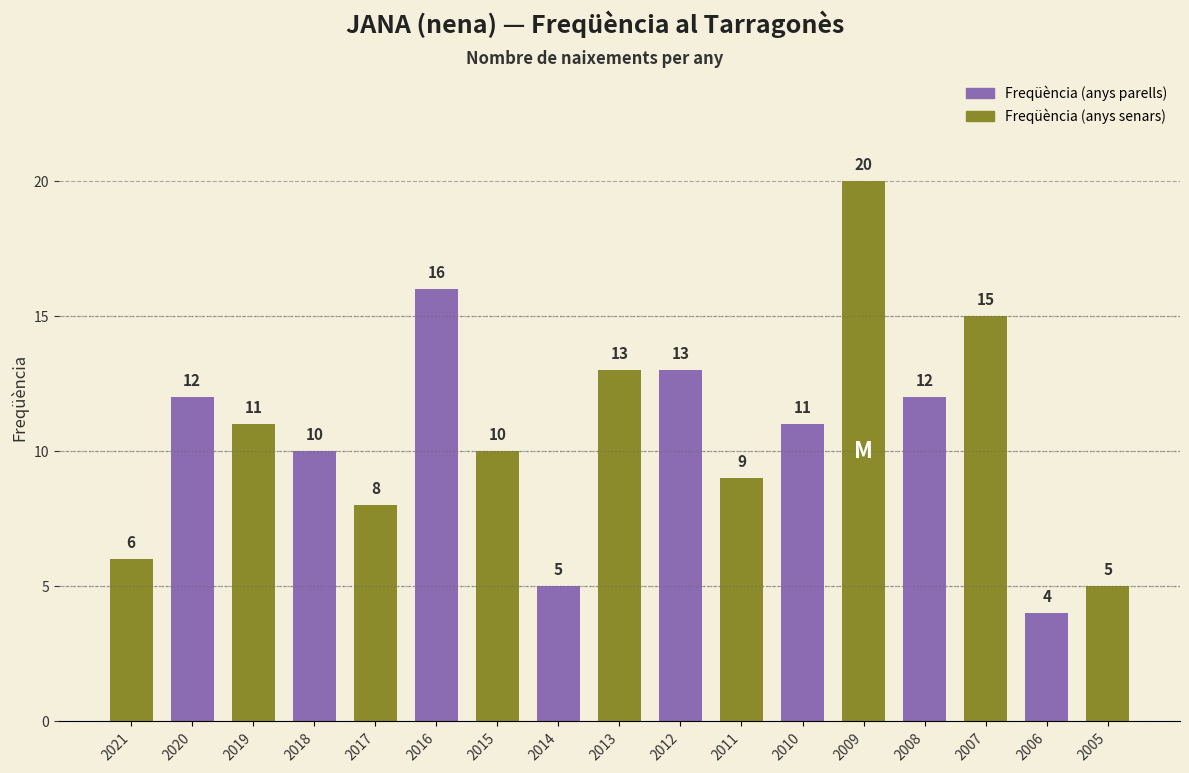

Approximately how many times larger is the value at 2021 compared to 2011?

0.7